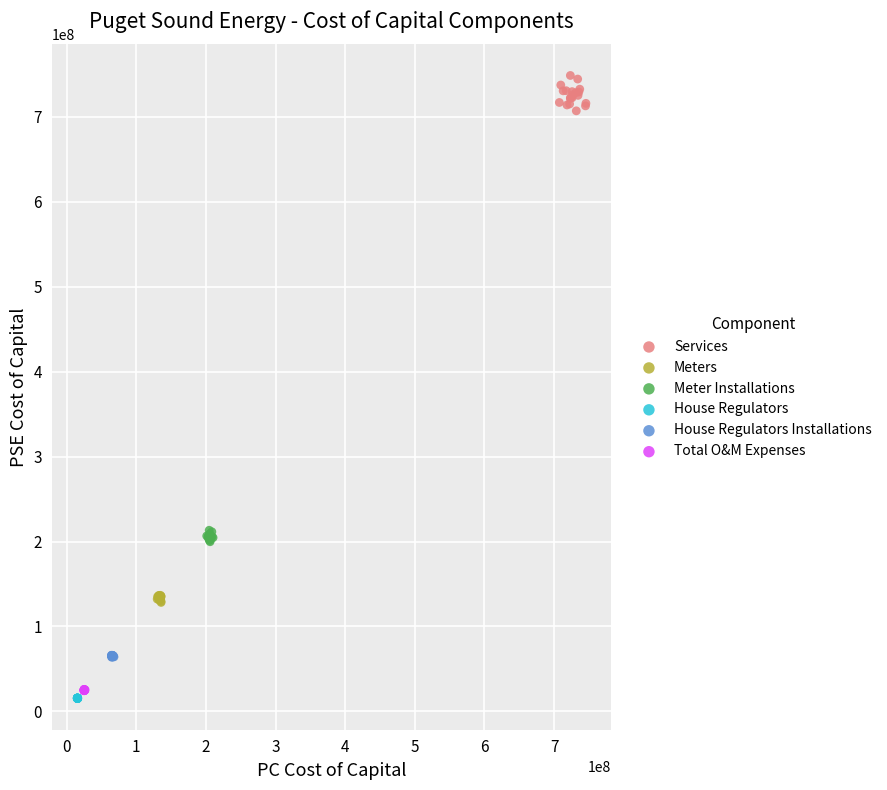

Which series contains the highest Y value?

Services